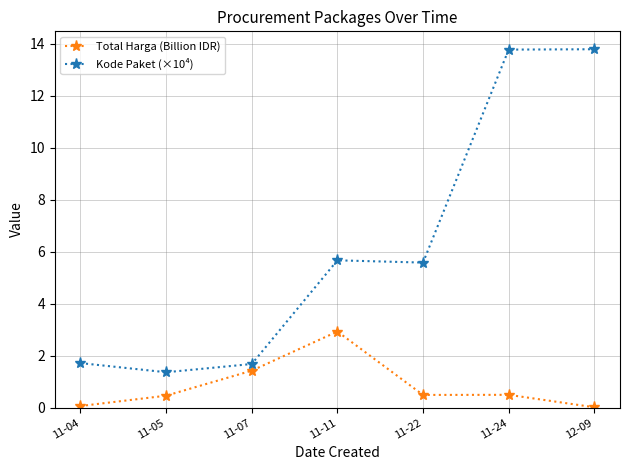

At which category is the sum across all series the highest?

11-24